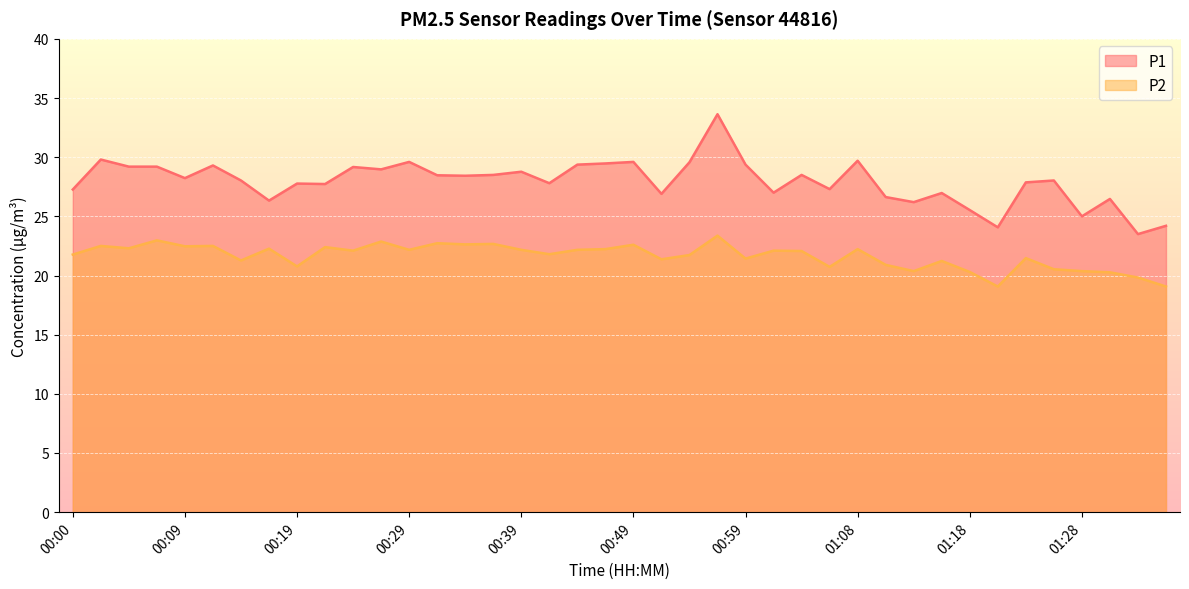

What is the sum of the P1 values at 00:02 and 00:36?

58.3